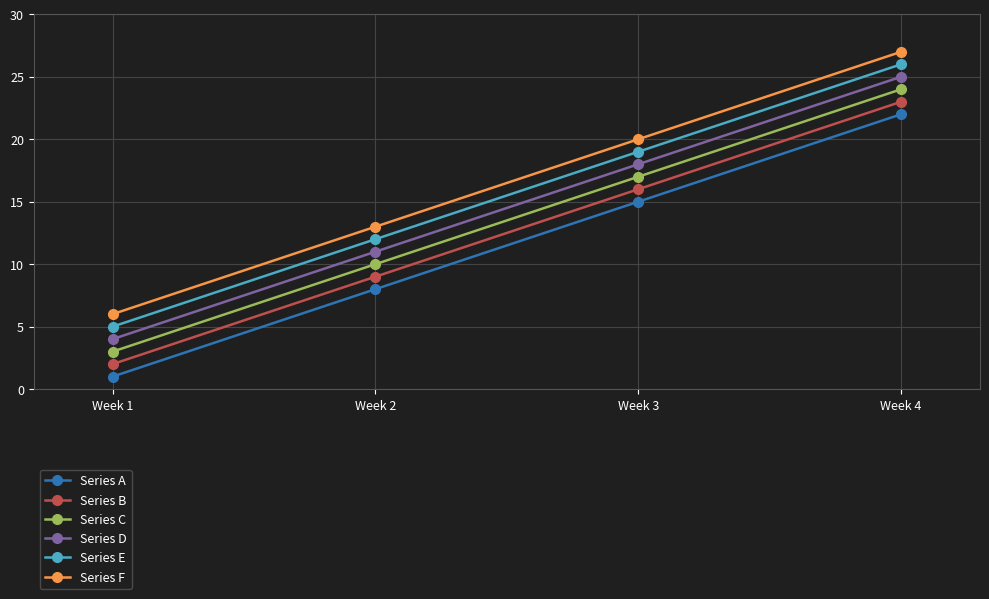

How many distinct data groups are displayed?

6